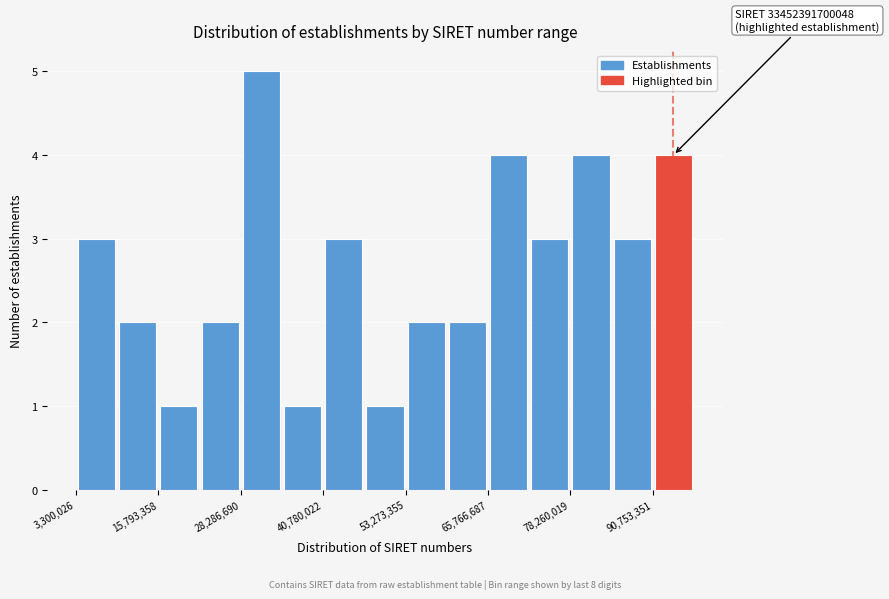

Around what value on the x-axis is the tallest bar? Give the approximate position of its centre, as read against the axis.

32000000